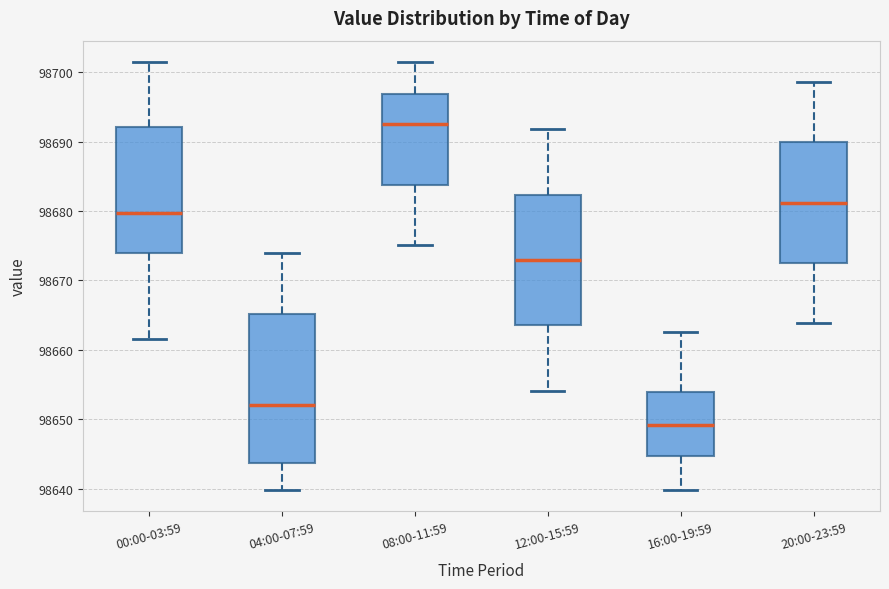

Comparing the boxes themselves (not the whiskers), which one is the tallest?

04:00-07:59